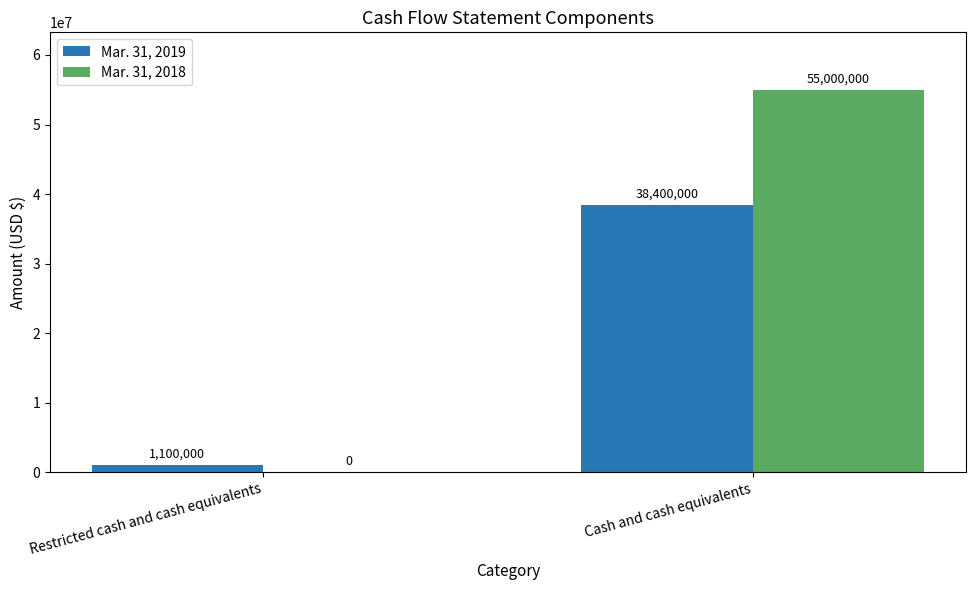

Which series changed the most between Restricted cash and cash equivalents and Cash and cash equivalents?

Mar. 31, 2018